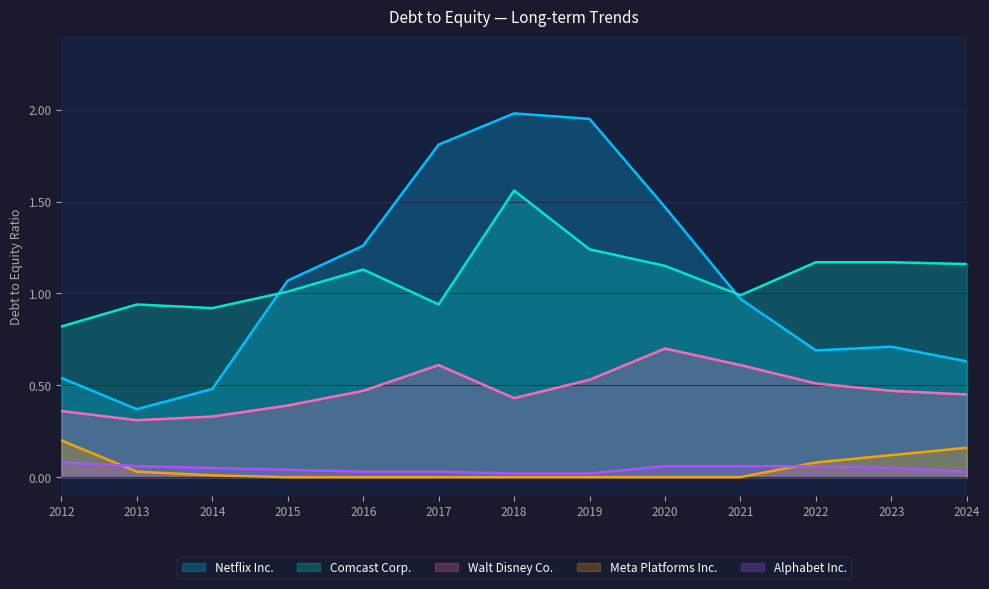

True or false: Comcast Corp. and Walt Disney Co. intersect in this chart.

False